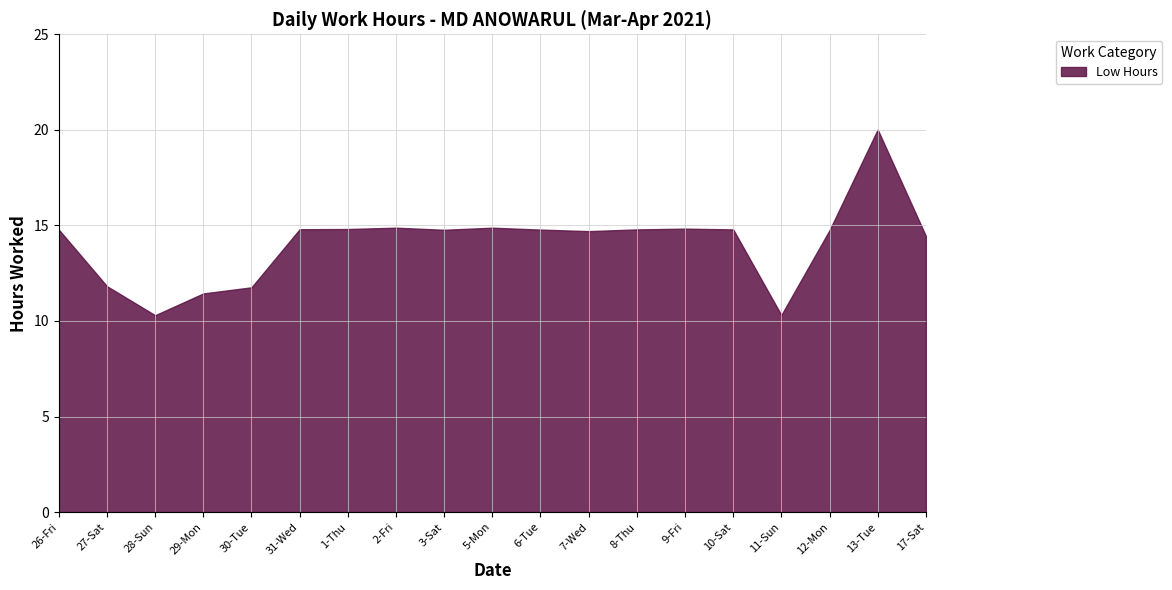

What is the sum of all values?

267.7